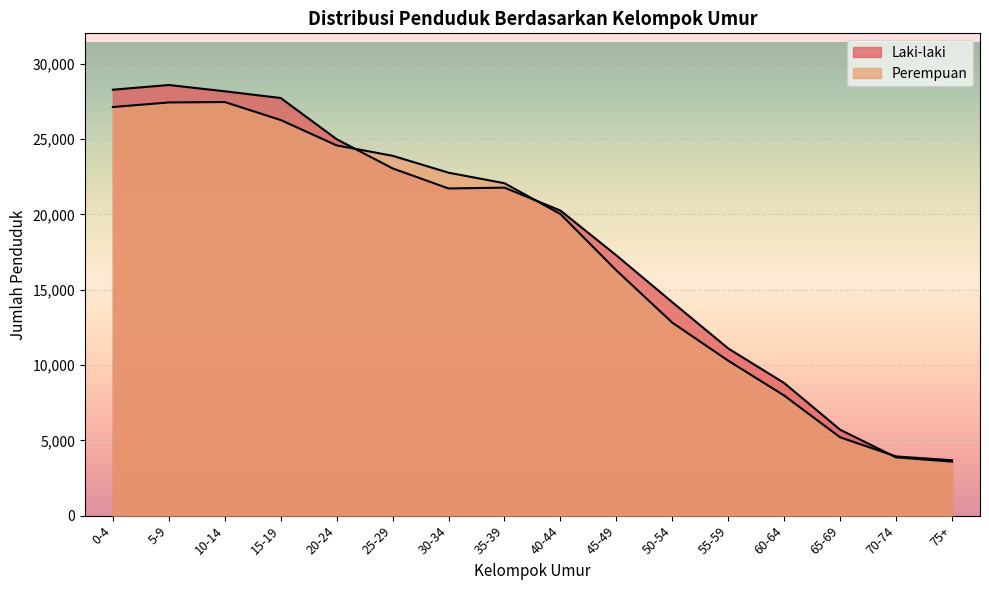

Between 0-4 and 30-34, which series saw the biggest shift?

Laki-laki